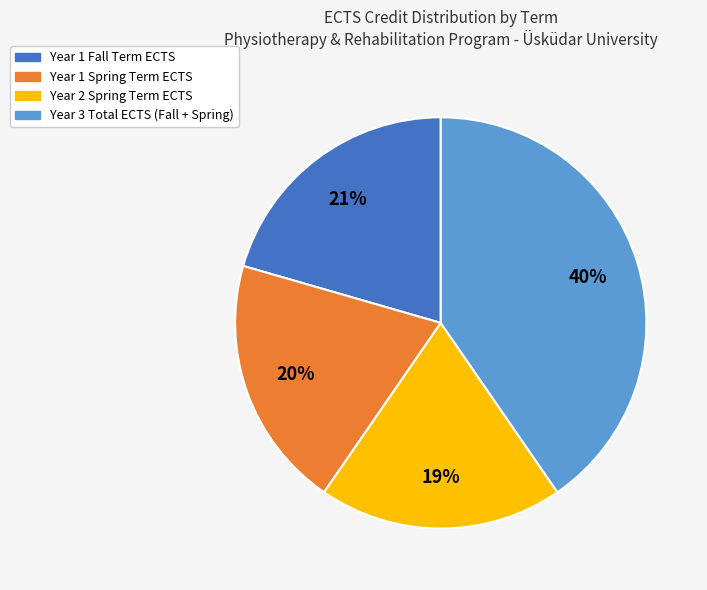

Count the number of slices in the pie.

4